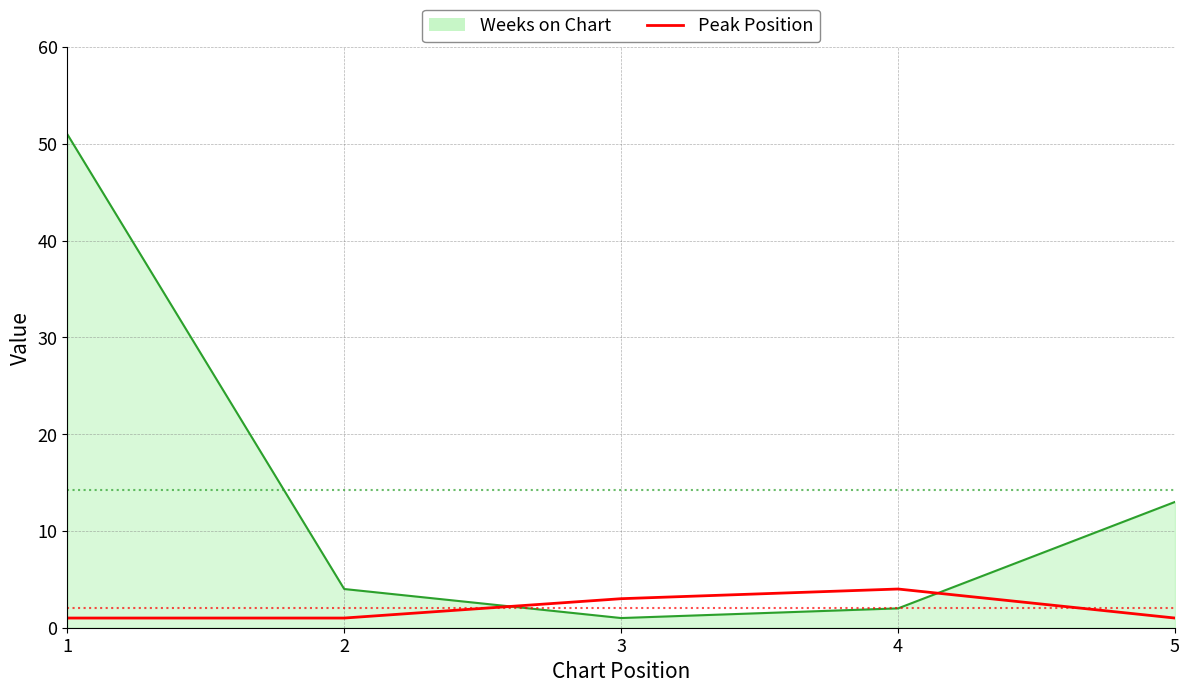

Is the value of Weeks on Chart at 2 greater than the value of Peak Position at 2?

Yes